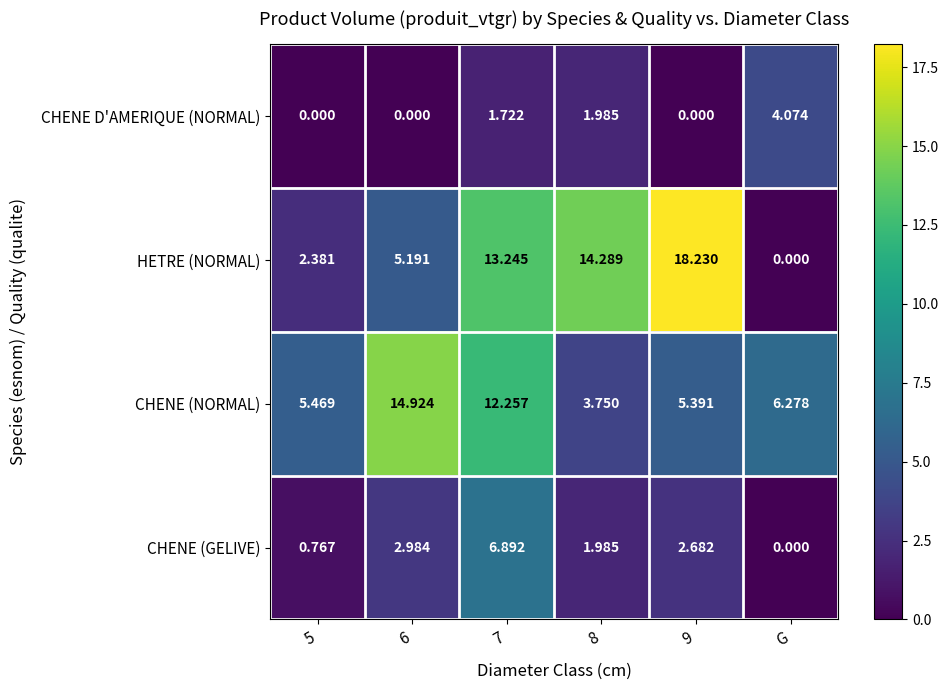

How many positive values does the CHENE (GELIVE) series have?

5